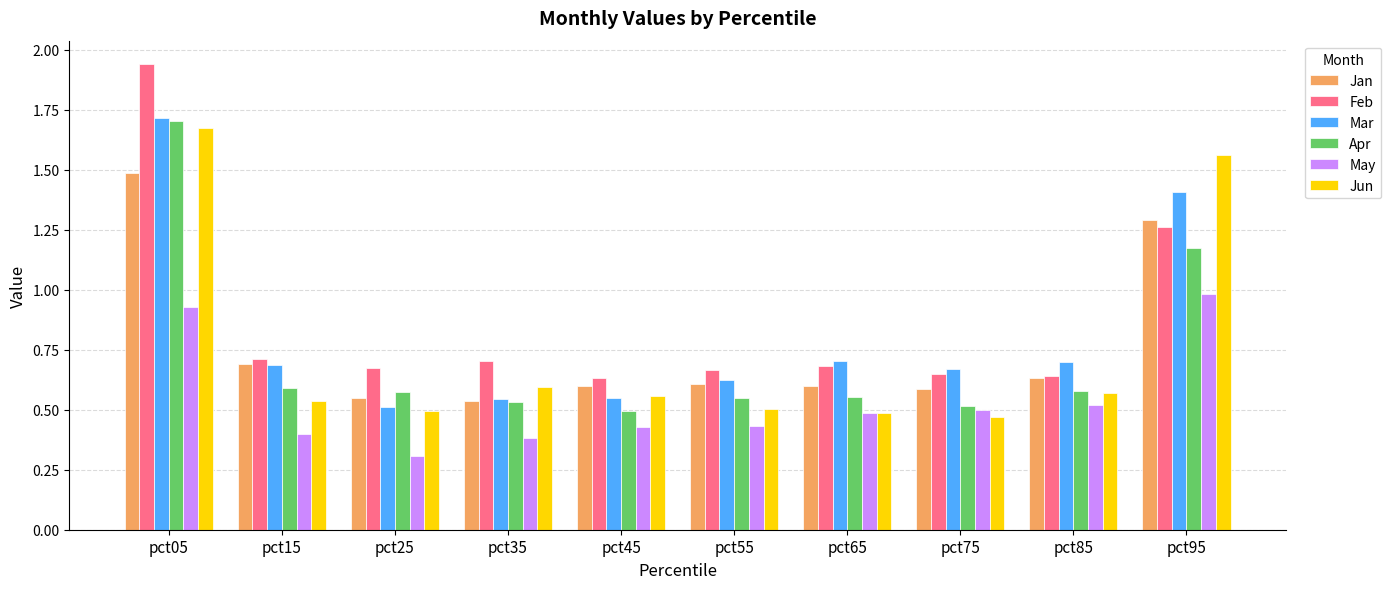

At which label does May reach its minimum?

pct25